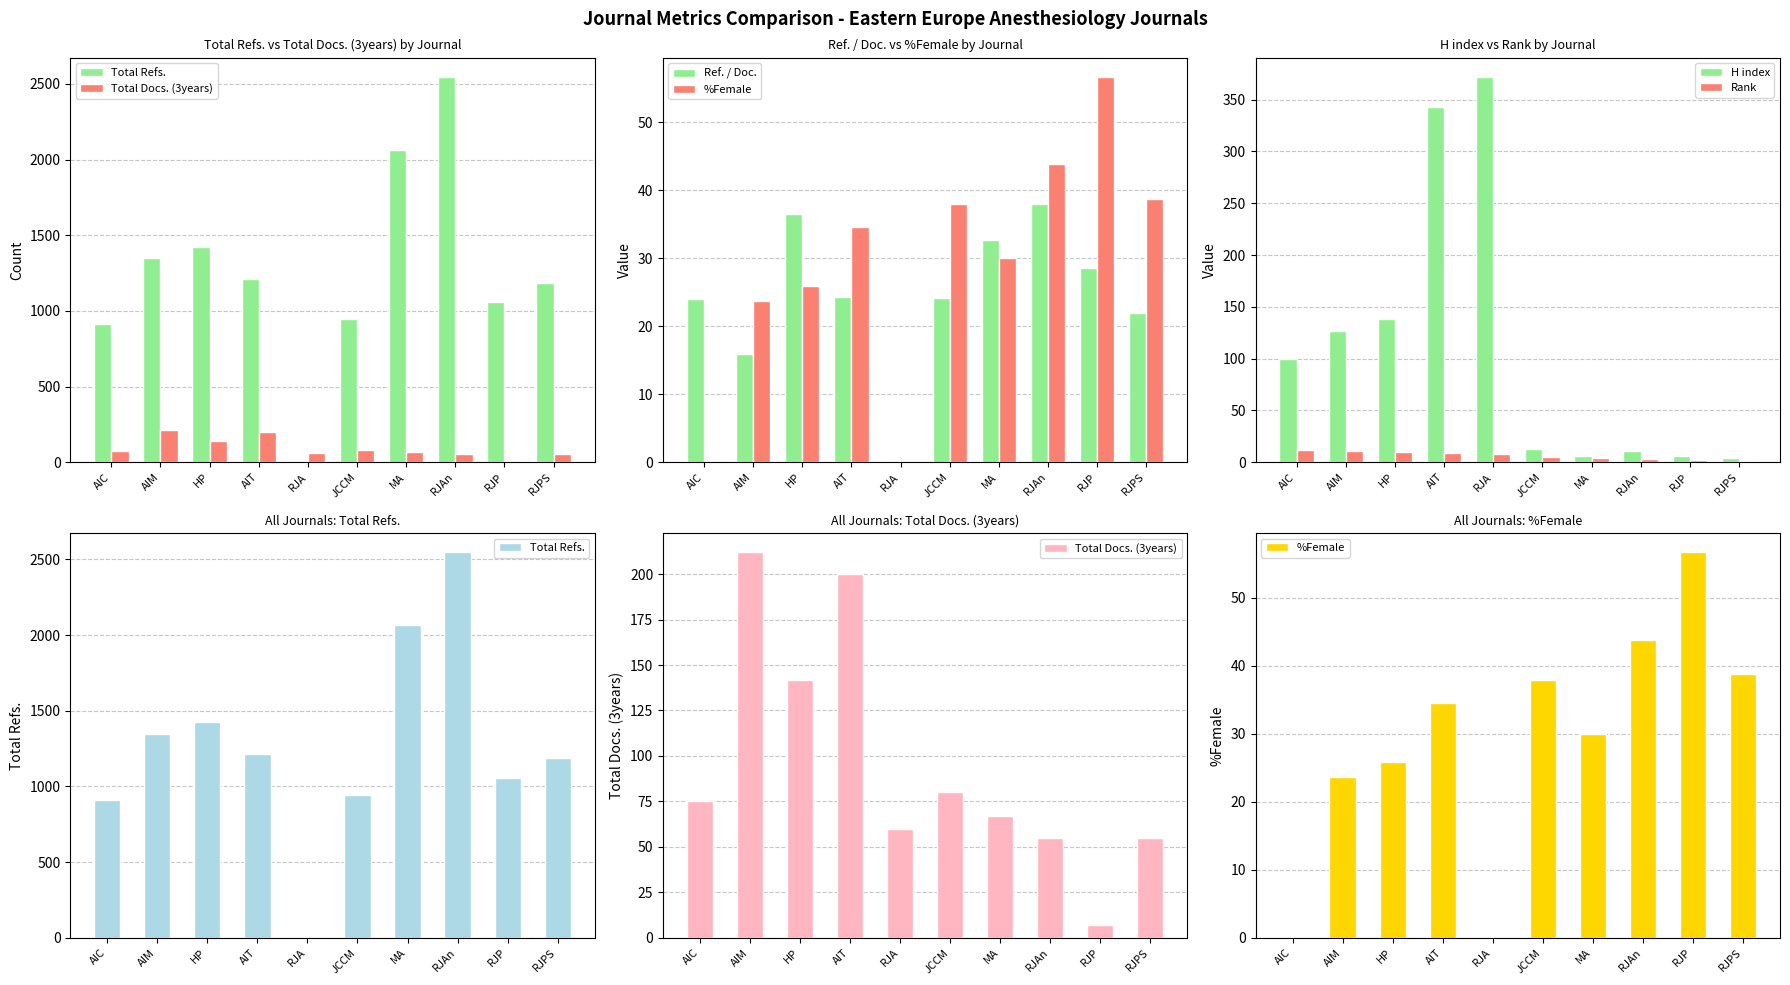

What is the label of the 7th bar from the left?

MA